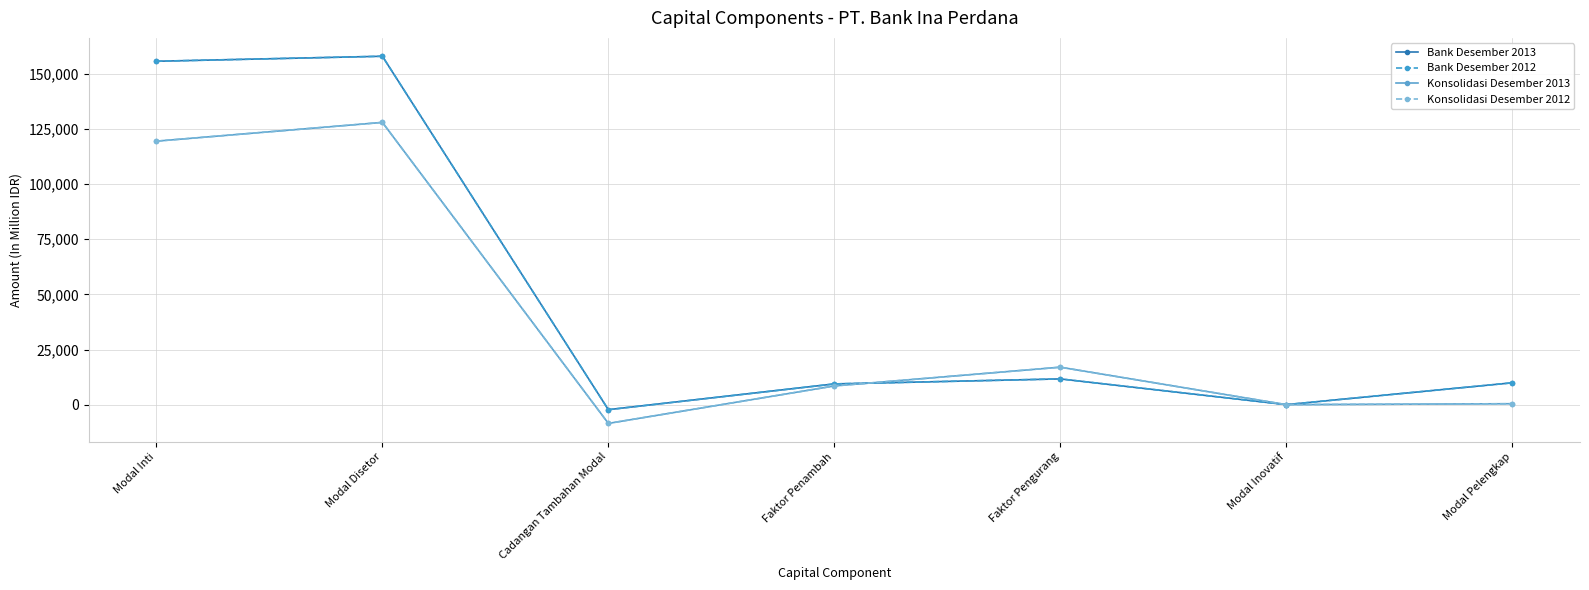

True or false: Konsolidasi Desember 2012 and Konsolidasi Desember 2013 intersect in this chart.

False